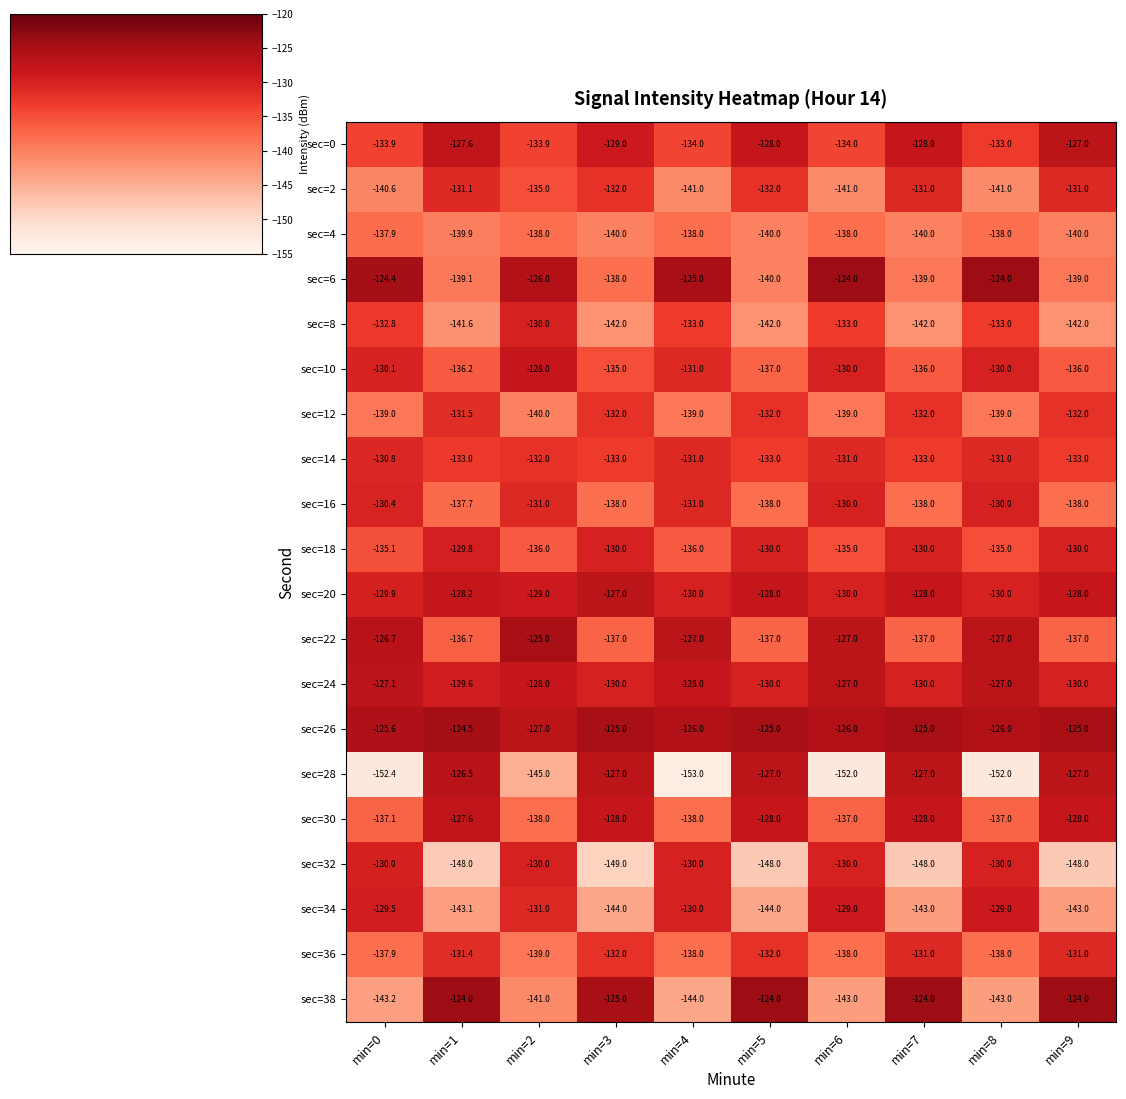

What is the smallest value displayed?

-153.0